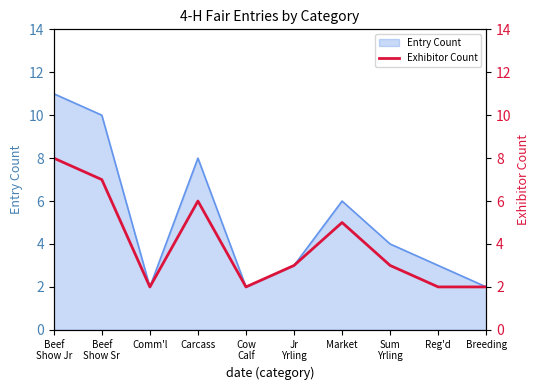

What is the ratio of the value at Breeding to the value at Cow
Calf?

1.0